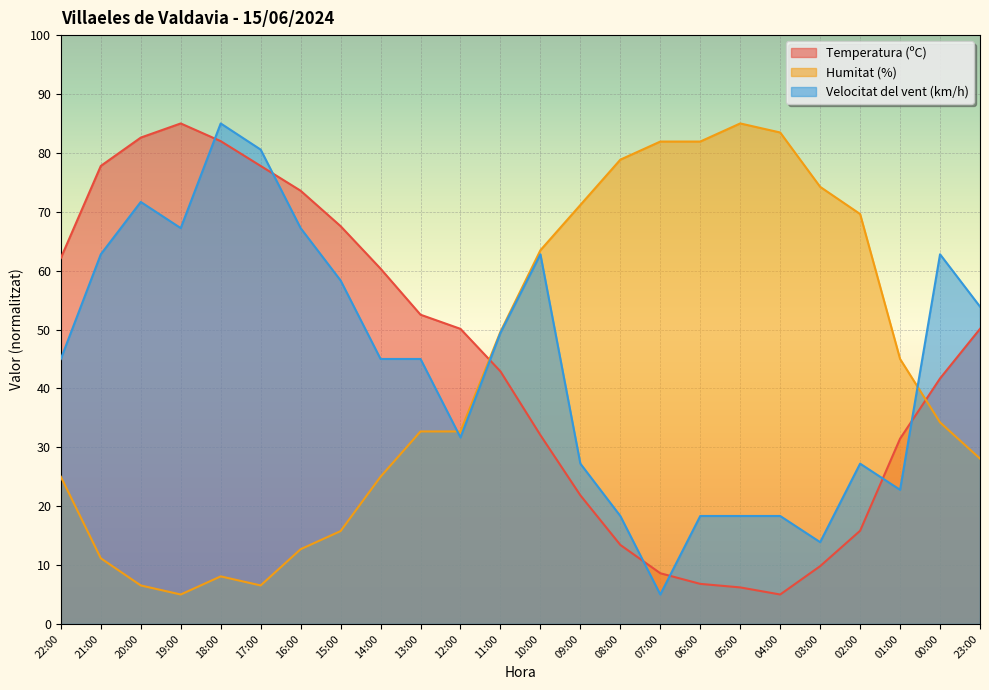

What position from the left is 18:00?

5